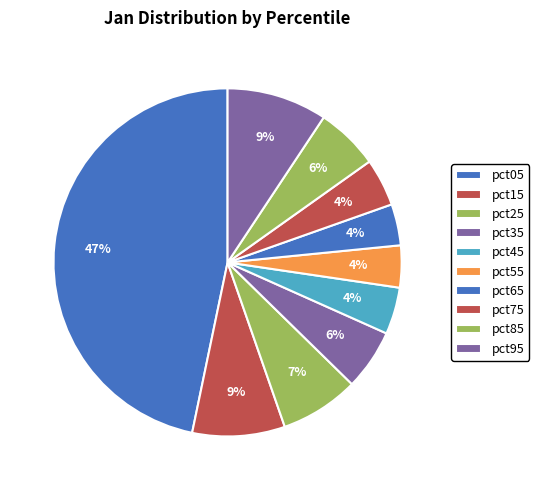

True or false: pct55 accounts for 18% of the total.

False